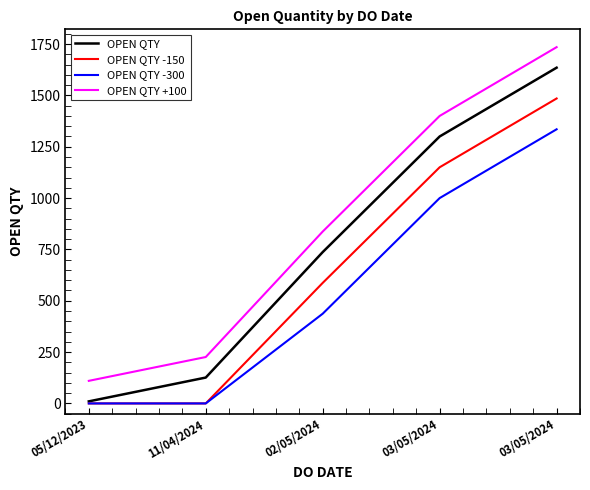

What is the value of the OPEN QTY +100 point at the 4th from the left?

1400